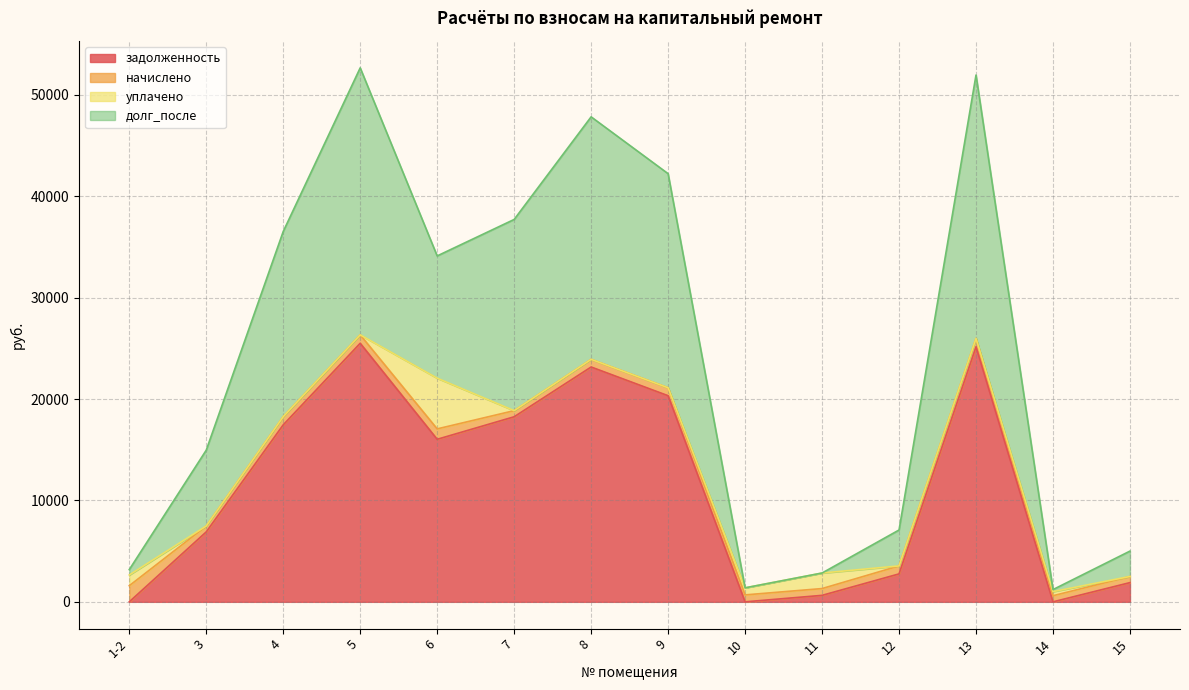

Where is the first local maximum for долг_после?

5